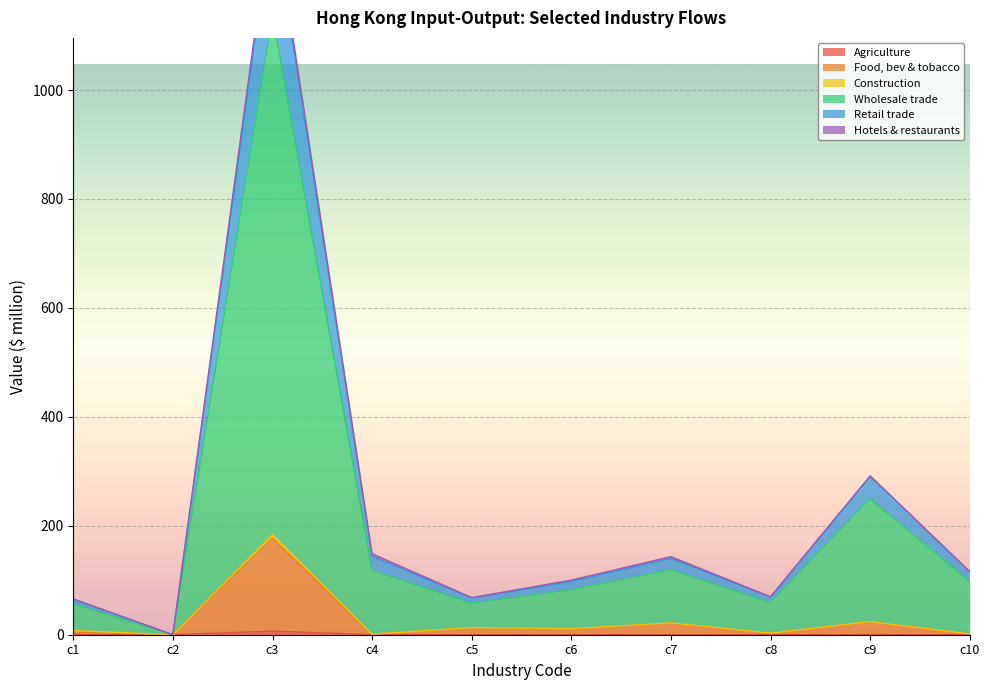

What is the average value of the Wholesale trade series?

231.6